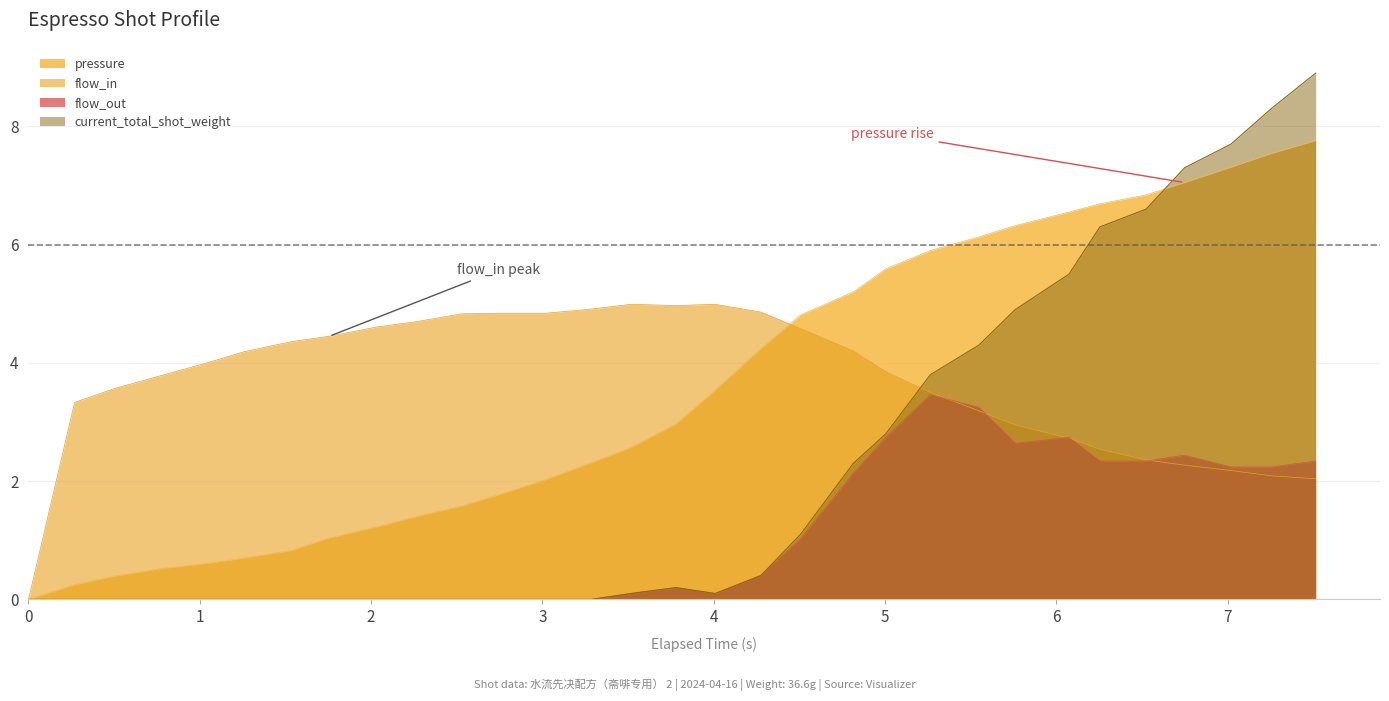

Which series has the widest spread of values?

current_total_shot_weight